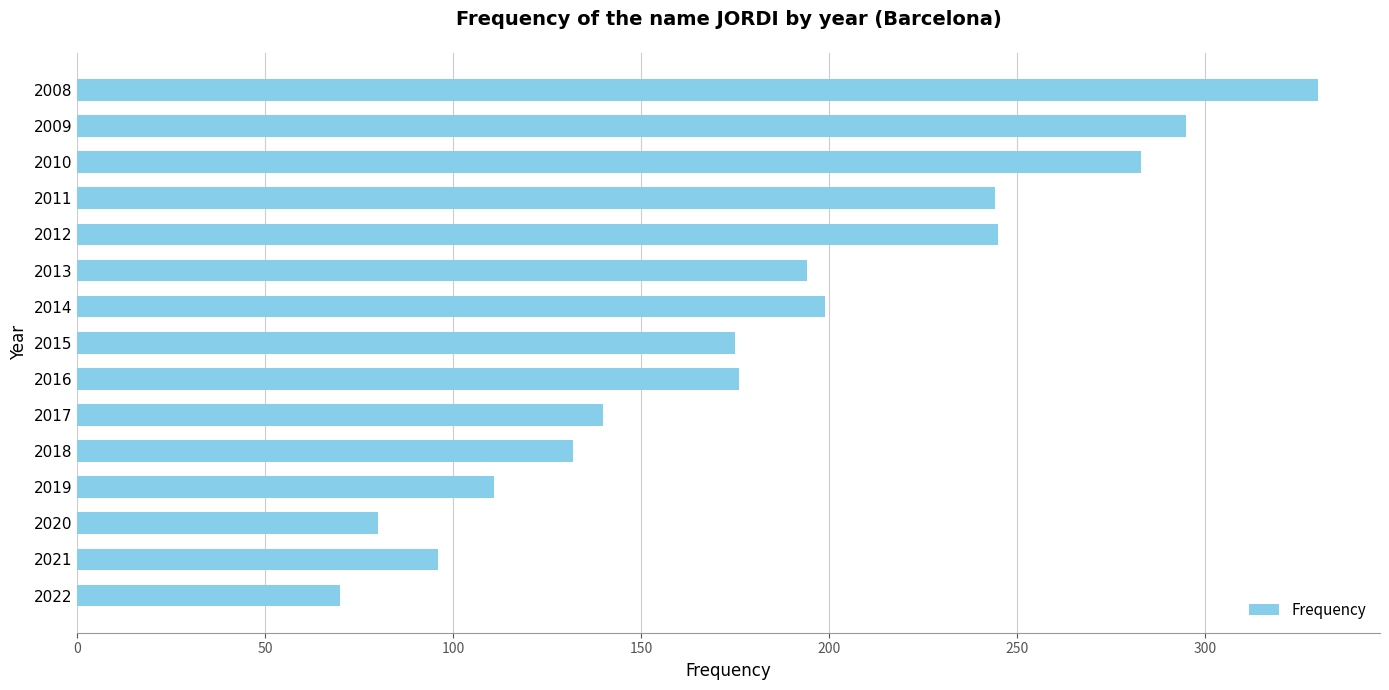

What is the ratio of the value at 2010 to the value at 2015?

1.6